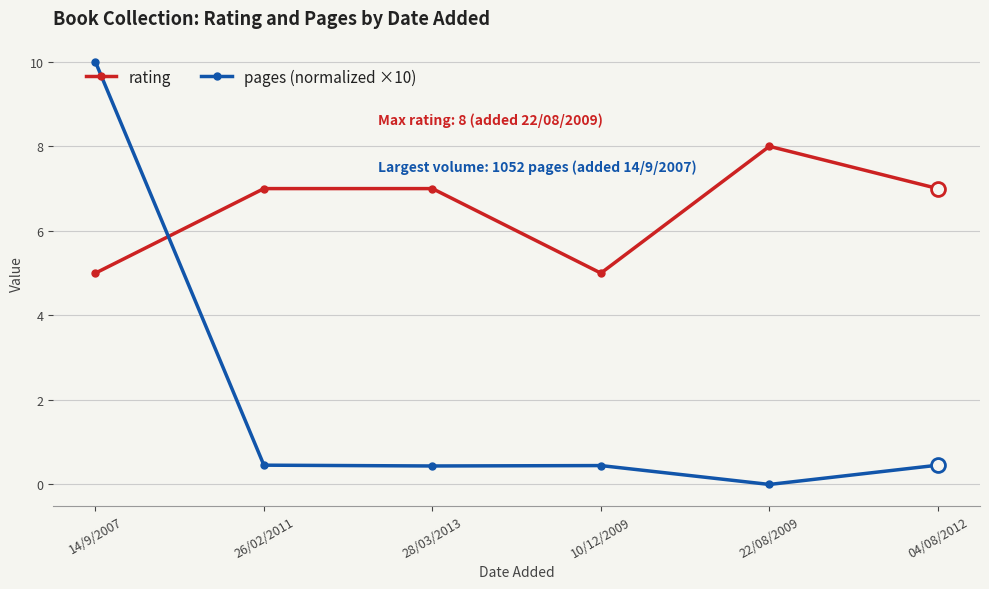

What is the maximum value for rating?

8.0